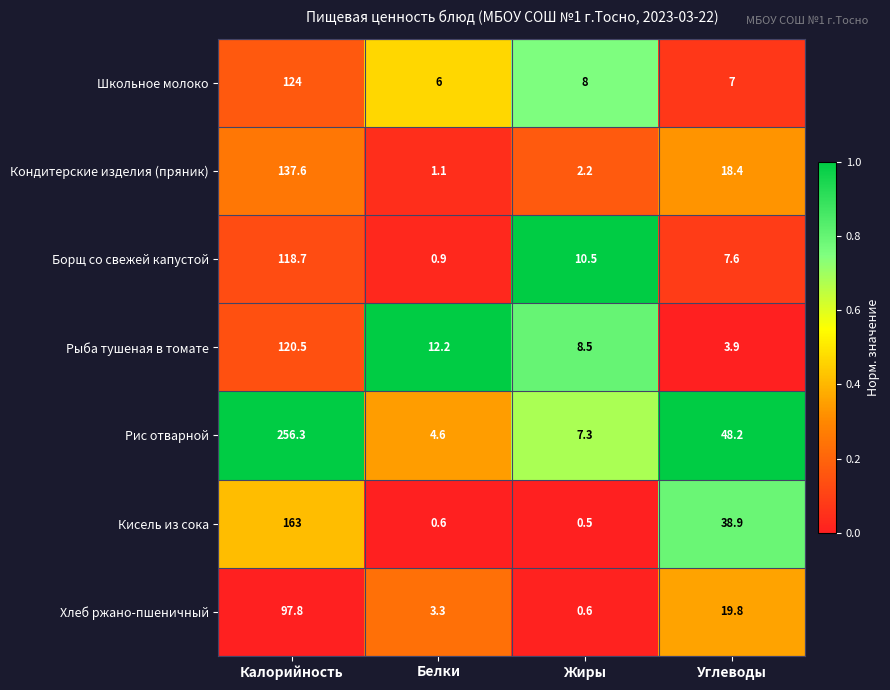

At which label does Кондитерские изделия (пряник) first exceed 18?

Калорийность